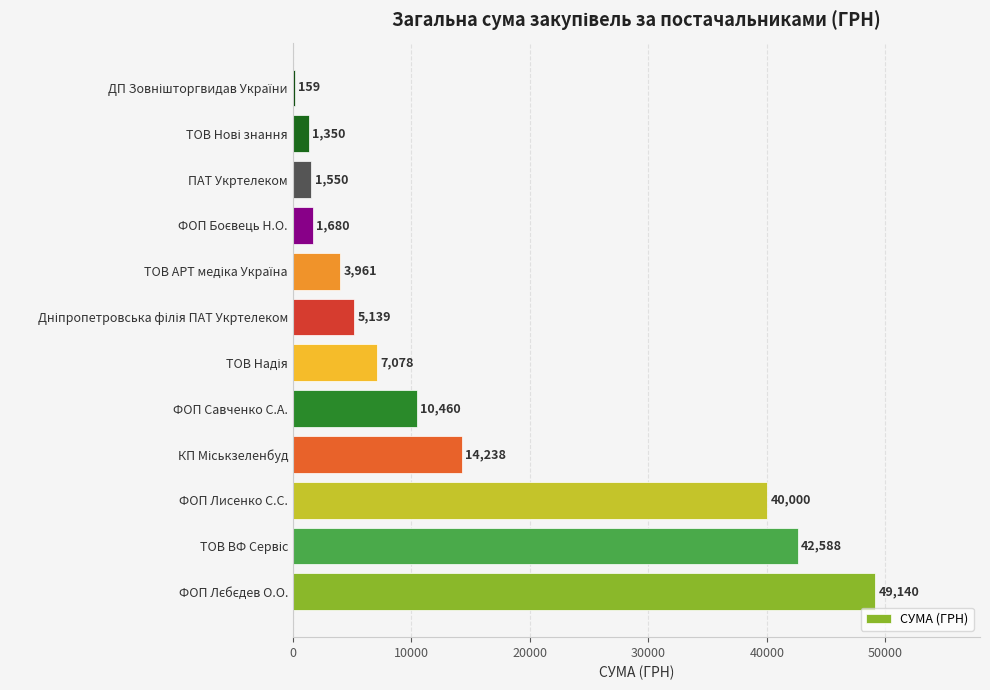

Read the value at ФОП Лисенко С.С..

40000.0